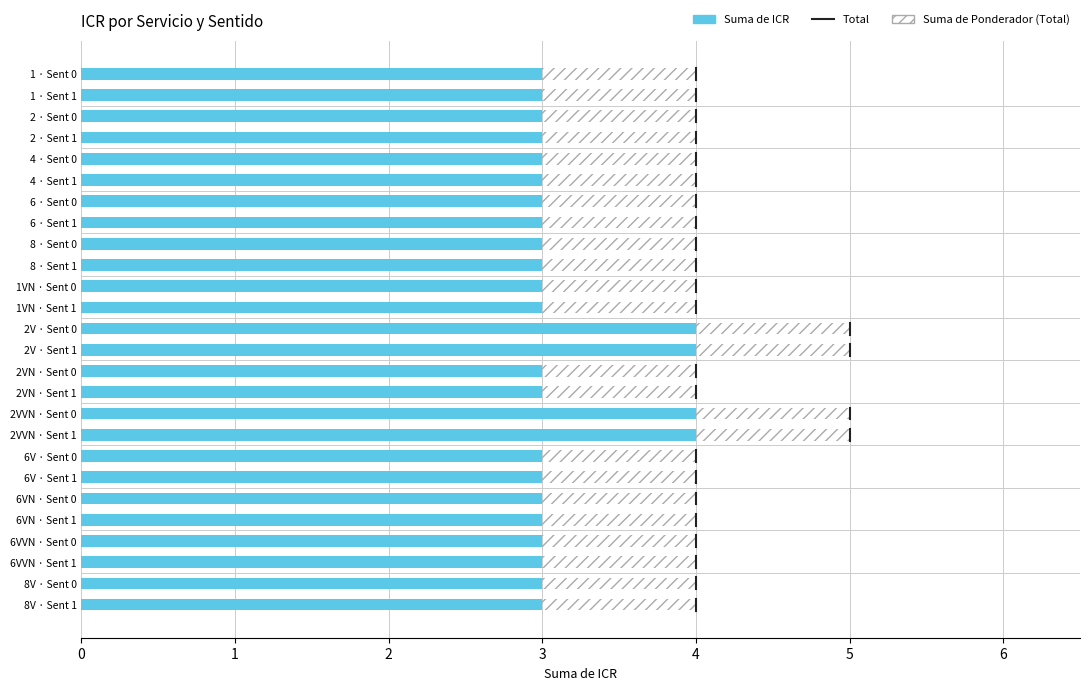

The Suma de Ponderador (Total) series shows 7 at 6VN · Sent 0. True or false?

False